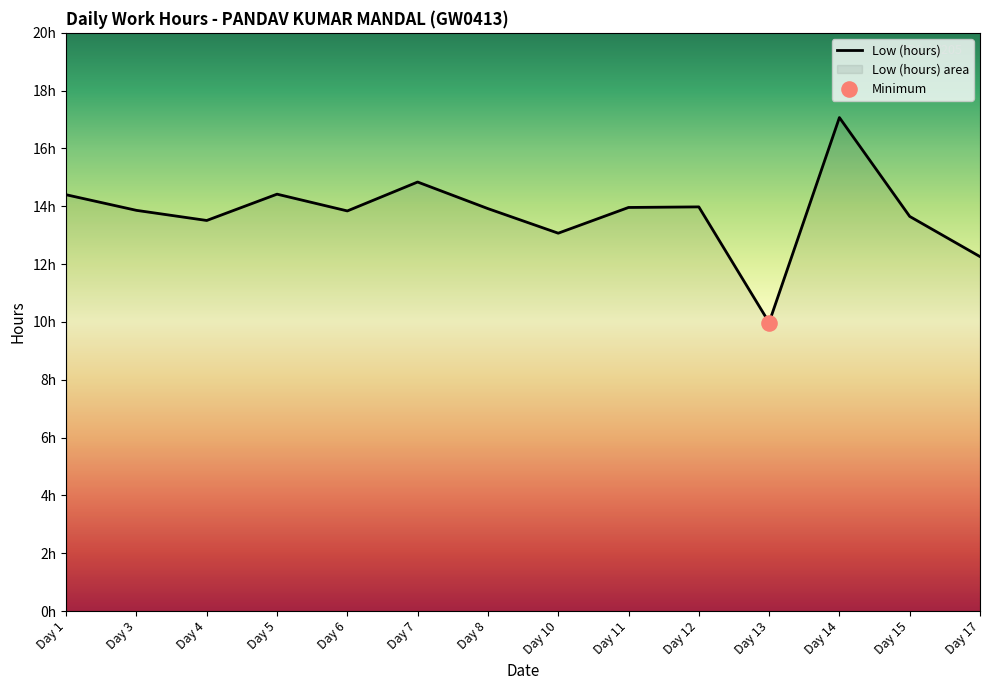

Approximately how many times larger is the value at Day 4 compared to Day 6?

1.0